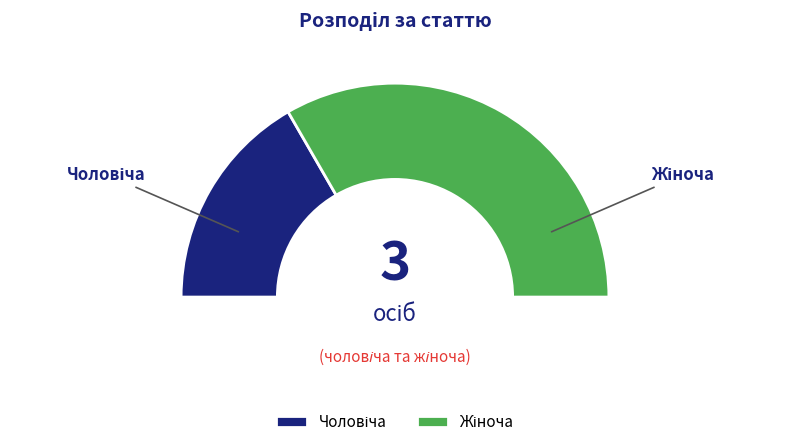

Between Чоловіча and Жіноча, which is larger?

Жіноча